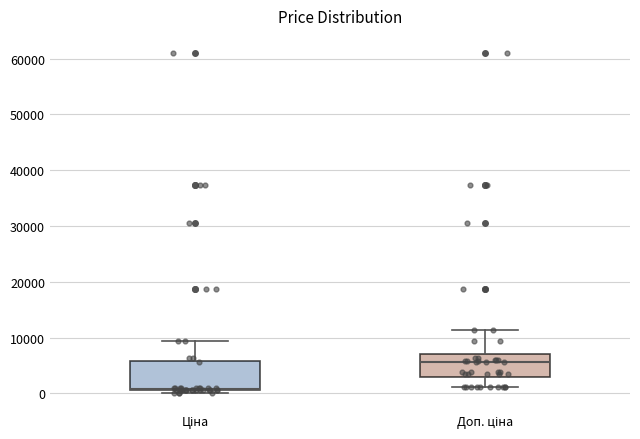

Reading left to right, transcribe this box plot: for each box, give where its median line is, the range the box spans, and where its two whiskers end, as read against the y-axis. The values are not printed on the chart, so give them approximately, as read against the axis.

Ціна: median 1000 (drawn on the box's lower edge), box 1000 to 6000, whiskers 0 to 9000
Доп. ціна: median 6000, box 3000 to 7000, whiskers 1000 to 11000